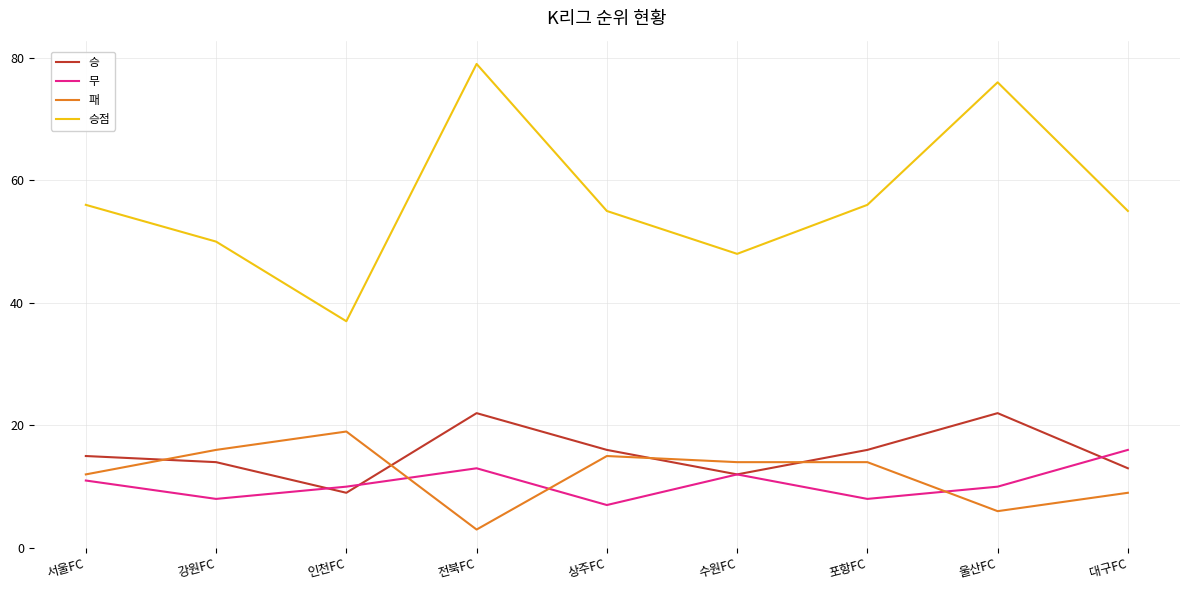

At which label is 무 closest to 11?

서울FC